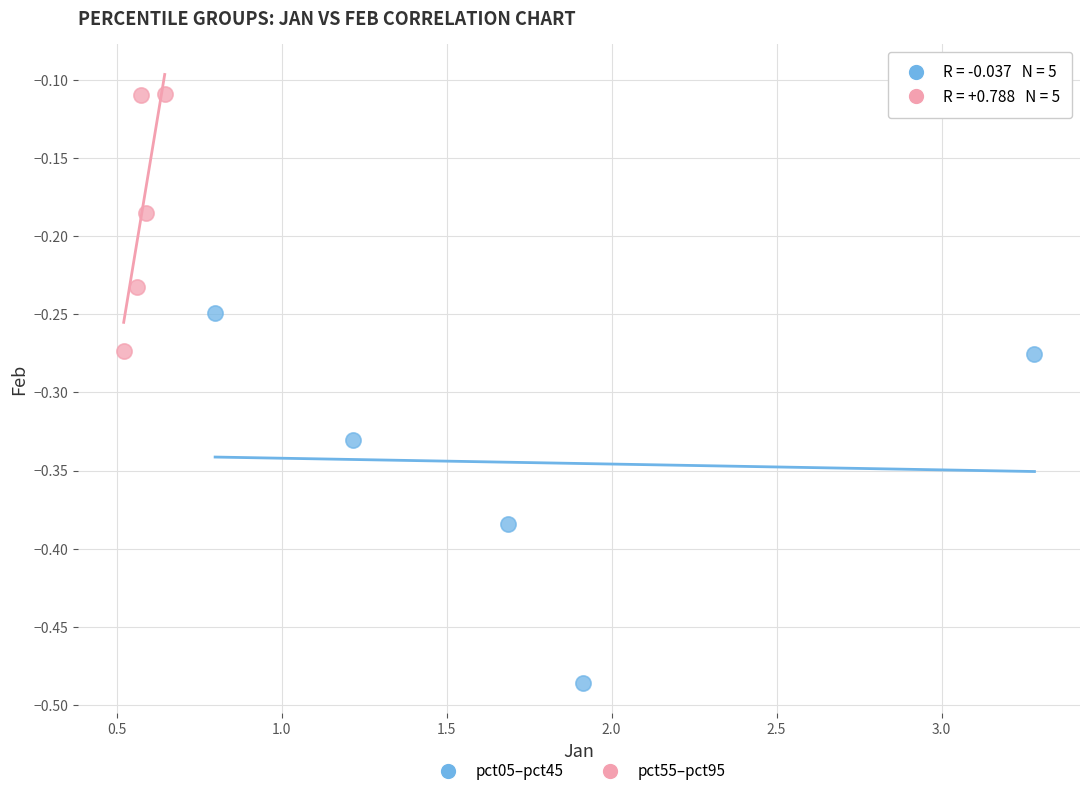

Which series reaches the minimum Y coordinate?

pct05–pct45